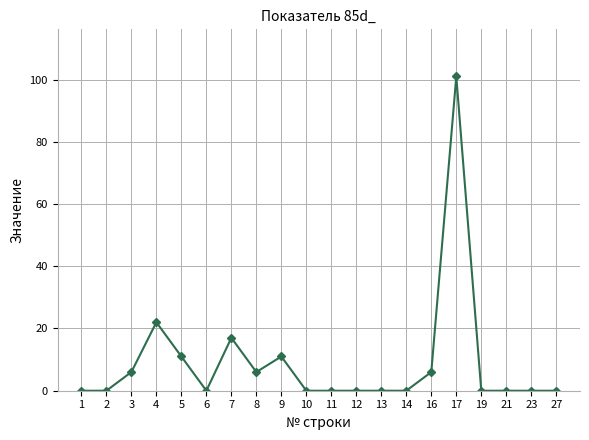

Does the chart display data point markers on the line(s)?

Yes